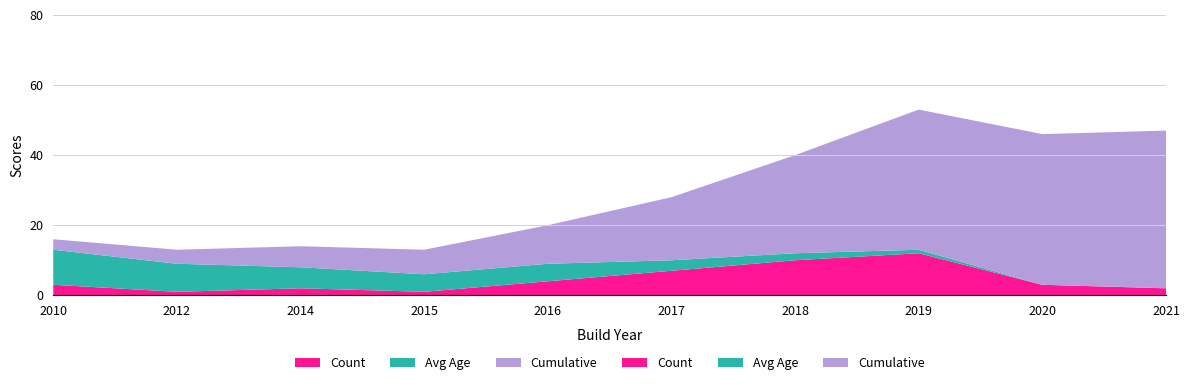

Reading left to right, what are all the values shown in this chart?

Count: 3	1	2	1	4	7	10	12	3	2
Avg Age: 10	8	6	5	5	3	2	1	0	0
Cumulative: 3	4	6	7	11	18	28	40	43	45